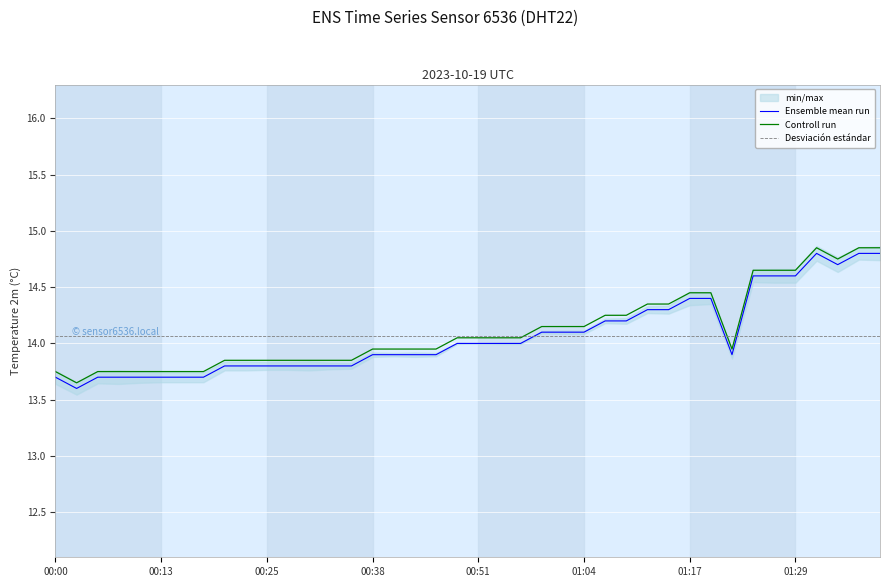

At which category does the chart reach its peak across all series?

36